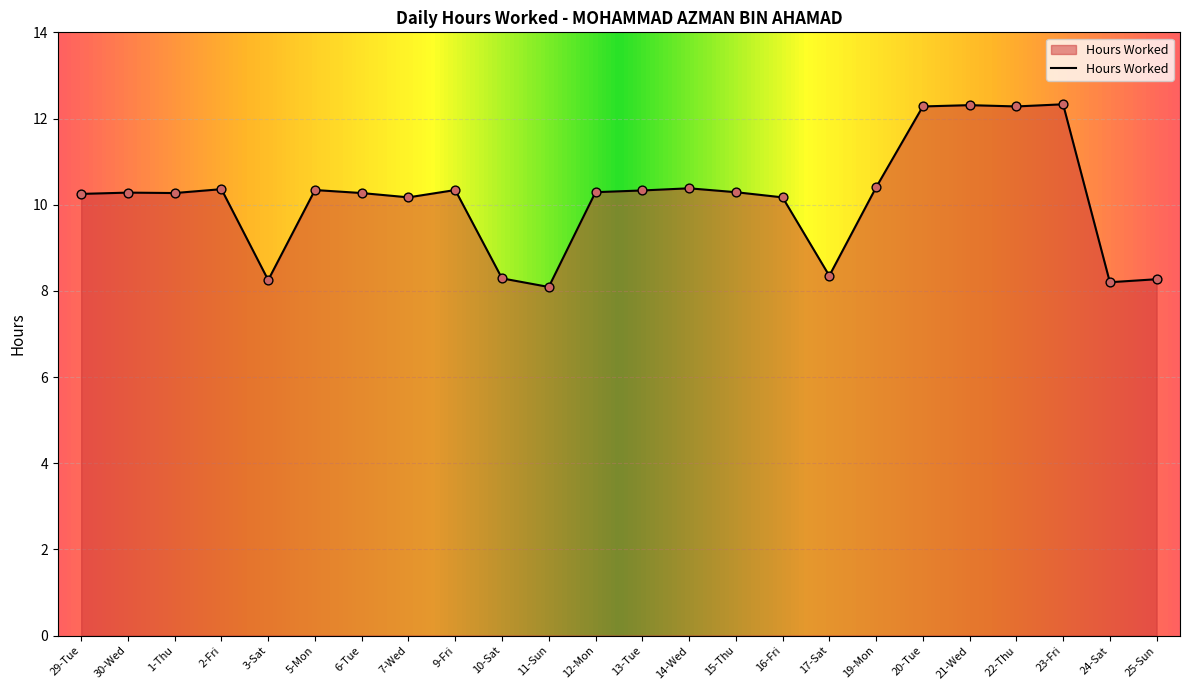

What is the ratio of the value at 1-Thu to the value at 3-Sat?

1.2